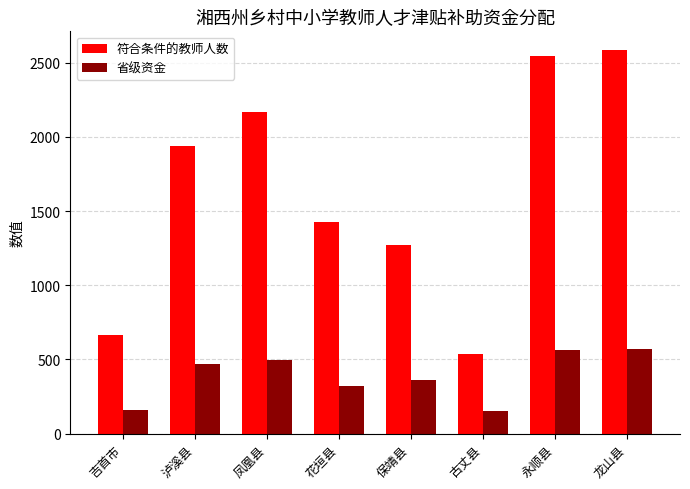

What is the difference between the highest and lowest values at 保靖县?

909